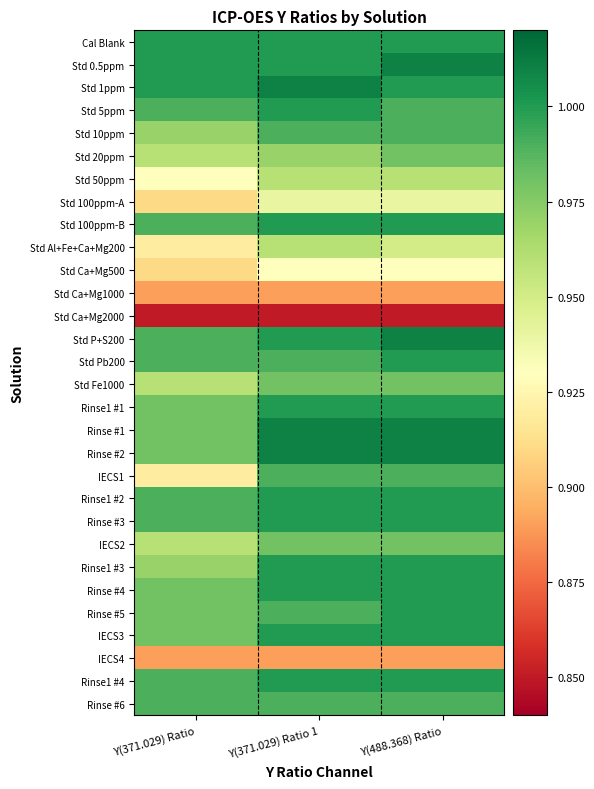

Reading right to left, what are all the values shown in this chart?

Cal Blank: Y(488.368) Ratio=1.0	Y(371.029) Ratio 1=1.0	Y(371.029) Ratio=1.0
Std 0.5ppm: Y(488.368) Ratio=1.0	Y(371.029) Ratio 1=1.0	Y(371.029) Ratio=1.0
Std 1ppm: Y(488.368) Ratio=1.0	Y(371.029) Ratio 1=1.0	Y(371.029) Ratio=1.0
Std 5ppm: Y(488.368) Ratio=1.0	Y(371.029) Ratio 1=1.0	Y(371.029) Ratio=1.0
Std 10ppm: Y(488.368) Ratio=1.0	Y(371.029) Ratio 1=1.0	Y(371.029) Ratio=1.0
Std 20ppm: Y(488.368) Ratio=1.0	Y(371.029) Ratio 1=1.0	Y(371.029) Ratio=1.0
Std 50ppm: Y(488.368) Ratio=1.0	Y(371.029) Ratio 1=1.0	Y(371.029) Ratio=0.9
Std 100ppm-A: Y(488.368) Ratio=0.9	Y(371.029) Ratio 1=0.9	Y(371.029) Ratio=0.9
Std 100ppm-B: Y(488.368) Ratio=1.0	Y(371.029) Ratio 1=1.0	Y(371.029) Ratio=1.0
Std Al+Fe+Ca+Mg200: Y(488.368) Ratio=0.9	Y(371.029) Ratio 1=1.0	Y(371.029) Ratio=0.9
Std Ca+Mg500: Y(488.368) Ratio=0.9	Y(371.029) Ratio 1=0.9	Y(371.029) Ratio=0.9
Std Ca+Mg1000: Y(488.368) Ratio=0.9	Y(371.029) Ratio 1=0.9	Y(371.029) Ratio=0.9
Std Ca+Mg2000: Y(488.368) Ratio=0.8	Y(371.029) Ratio 1=0.8	Y(371.029) Ratio=0.8
Std P+S200: Y(488.368) Ratio=1.0	Y(371.029) Ratio 1=1.0	Y(371.029) Ratio=1.0
Std Pb200: Y(488.368) Ratio=1.0	Y(371.029) Ratio 1=1.0	Y(371.029) Ratio=1.0
Std Fe1000: Y(488.368) Ratio=1.0	Y(371.029) Ratio 1=1.0	Y(371.029) Ratio=1.0
Rinse1 #1: Y(488.368) Ratio=1.0	Y(371.029) Ratio 1=1.0	Y(371.029) Ratio=1.0
Rinse #1: Y(488.368) Ratio=1.0	Y(371.029) Ratio 1=1.0	Y(371.029) Ratio=1.0
Rinse #2: Y(488.368) Ratio=1.0	Y(371.029) Ratio 1=1.0	Y(371.029) Ratio=1.0
IECS1: Y(488.368) Ratio=1.0	Y(371.029) Ratio 1=1.0	Y(371.029) Ratio=0.9
Rinse1 #2: Y(488.368) Ratio=1.0	Y(371.029) Ratio 1=1.0	Y(371.029) Ratio=1.0
Rinse #3: Y(488.368) Ratio=1.0	Y(371.029) Ratio 1=1.0	Y(371.029) Ratio=1.0
IECS2: Y(488.368) Ratio=1.0	Y(371.029) Ratio 1=1.0	Y(371.029) Ratio=1.0
Rinse1 #3: Y(488.368) Ratio=1.0	Y(371.029) Ratio 1=1.0	Y(371.029) Ratio=1.0
Rinse #4: Y(488.368) Ratio=1.0	Y(371.029) Ratio 1=1.0	Y(371.029) Ratio=1.0
Rinse #5: Y(488.368) Ratio=1.0	Y(371.029) Ratio 1=1.0	Y(371.029) Ratio=1.0
IECS3: Y(488.368) Ratio=1.0	Y(371.029) Ratio 1=1.0	Y(371.029) Ratio=1.0
IECS4: Y(488.368) Ratio=0.9	Y(371.029) Ratio 1=0.9	Y(371.029) Ratio=0.9
Rinse1 #4: Y(488.368) Ratio=1.0	Y(371.029) Ratio 1=1.0	Y(371.029) Ratio=1.0
Rinse #6: Y(488.368) Ratio=1.0	Y(371.029) Ratio 1=1.0	Y(371.029) Ratio=1.0